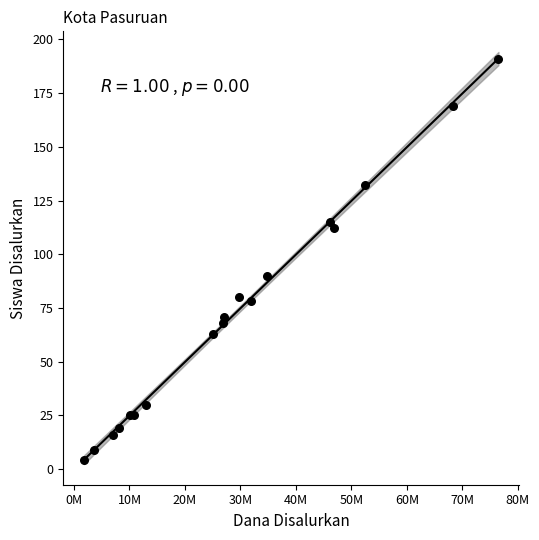

What Y value in the scatter plot is closest to 97?

90